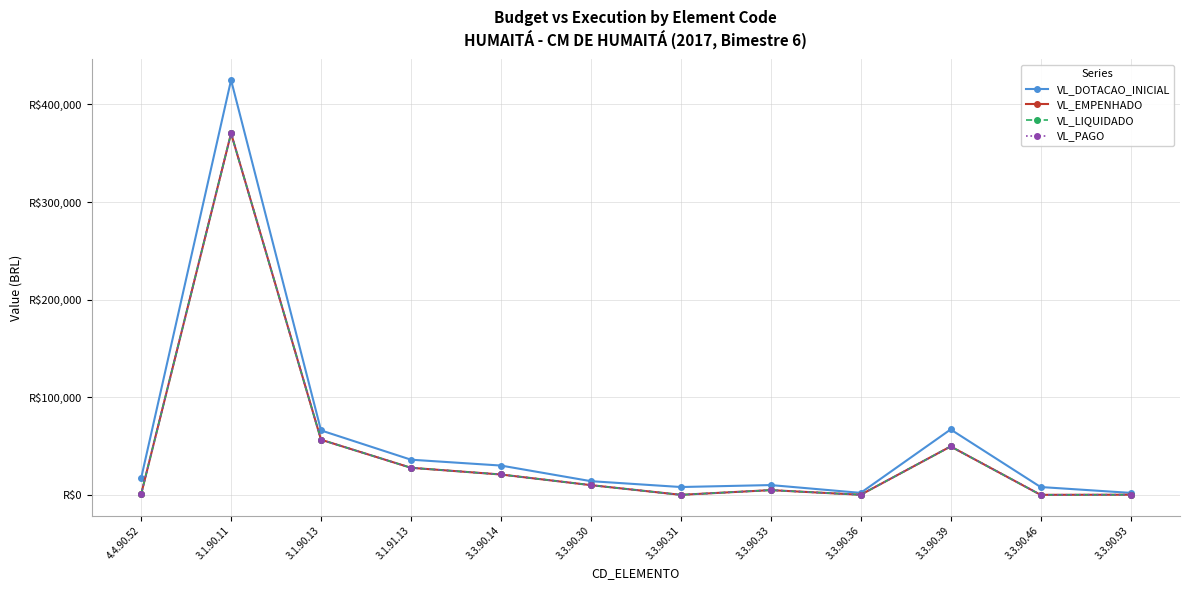

How many interior local valleys does the VL_EMPENHADO series have?

3